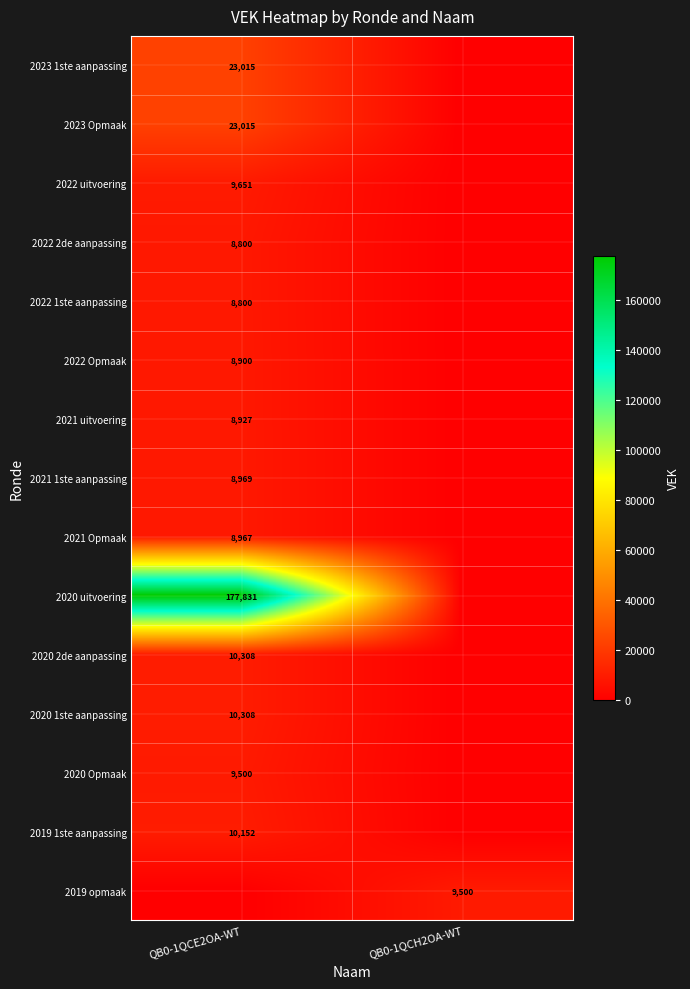

True or false: 2022 Opmaak has a value of 8900 at QB0-1QCE2OA-WT.

True